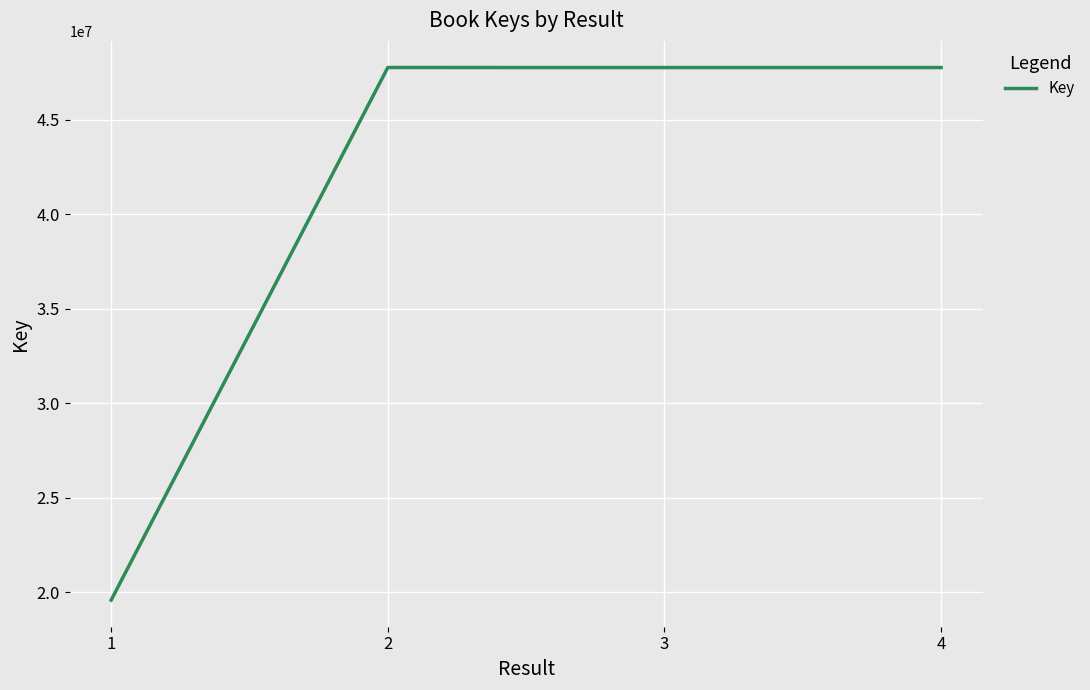

What is the maximum value shown in the chart?

47759820